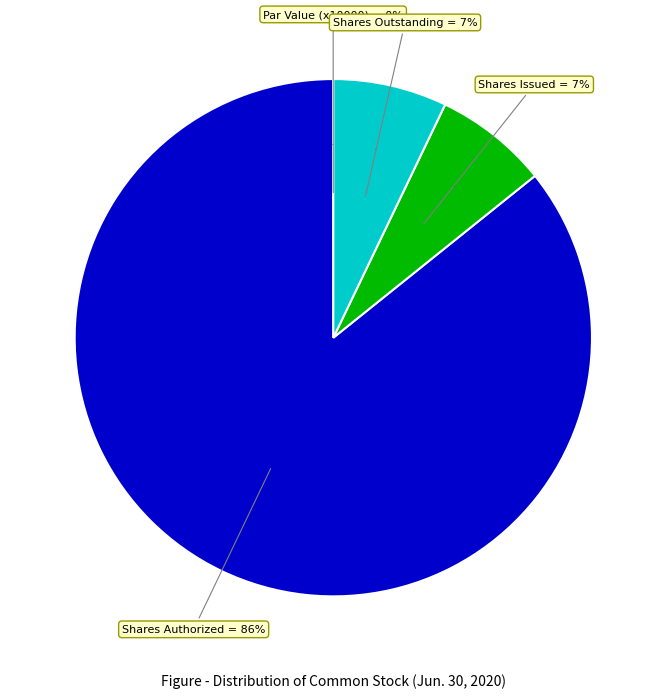

Rank the categories by value from lowest to highest.

Common stock, par value, Common stock, shares issued, Common stock, shares outstanding, Common stock, shares authorized